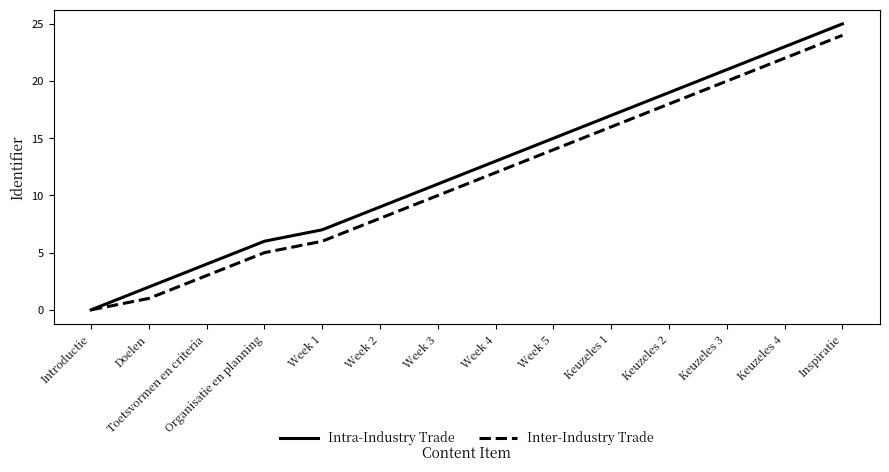

Is it true that Inter-Industry Trade equals 14 at Week 5?

True